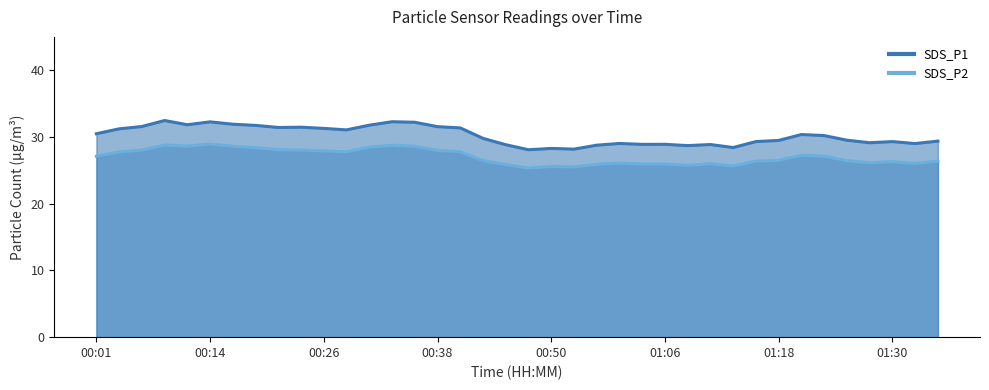

The value of SDS_P2_line at 33 is 37.8. True or false?

False